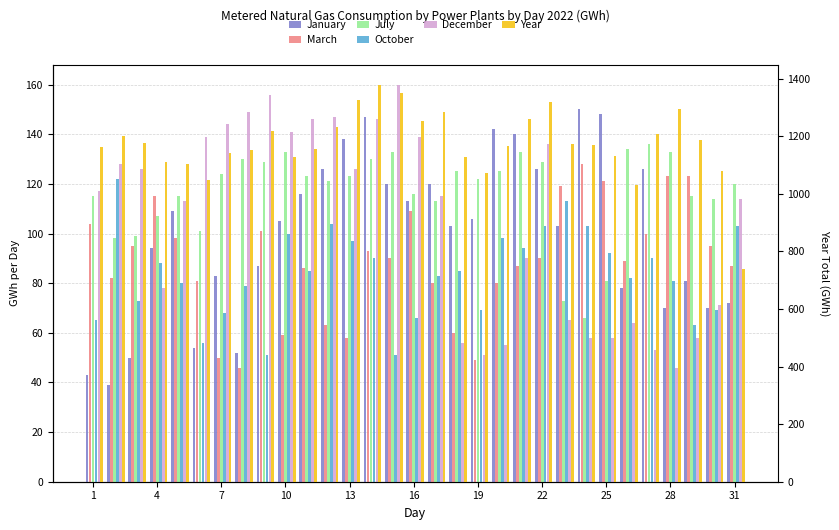

Which series changed the most between 13 and 16?

Year